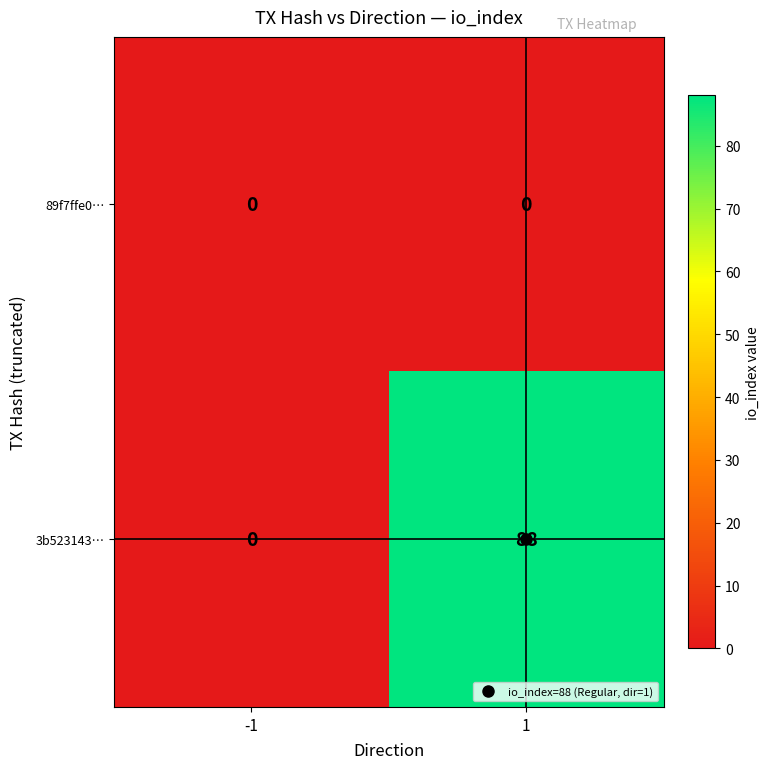

What is the maximum value for 3b523143…?

88